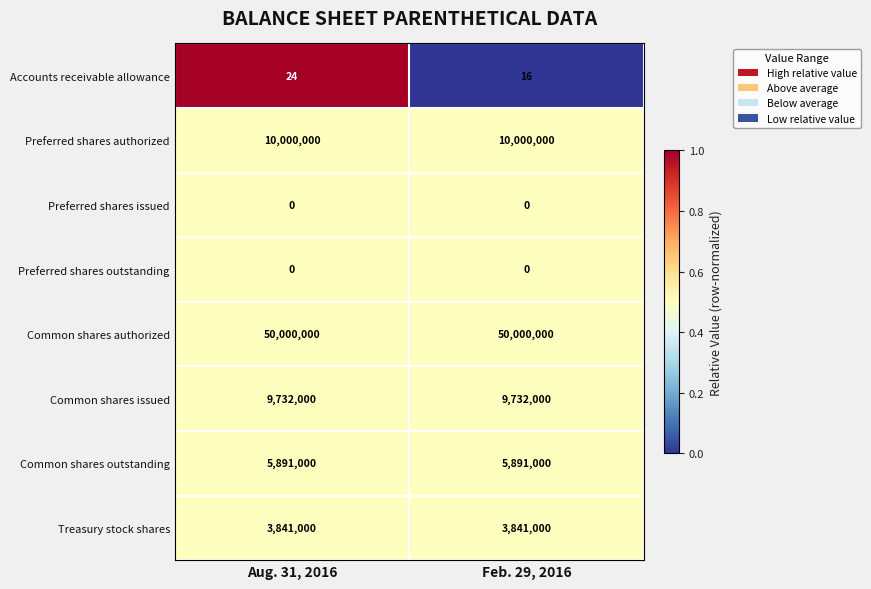

What is the maximum value shown in the chart?

50000000